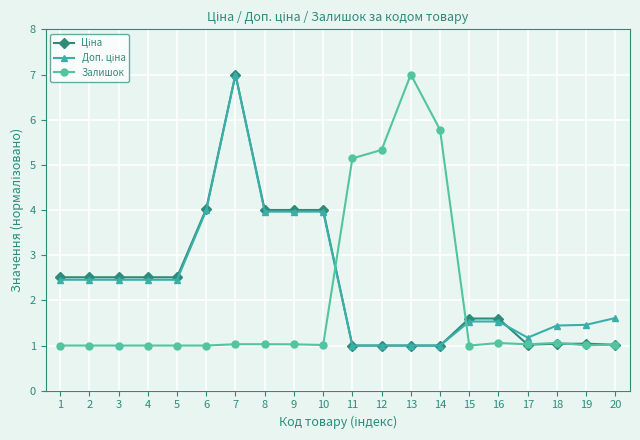

What is the total value across all series at 4?

6.0